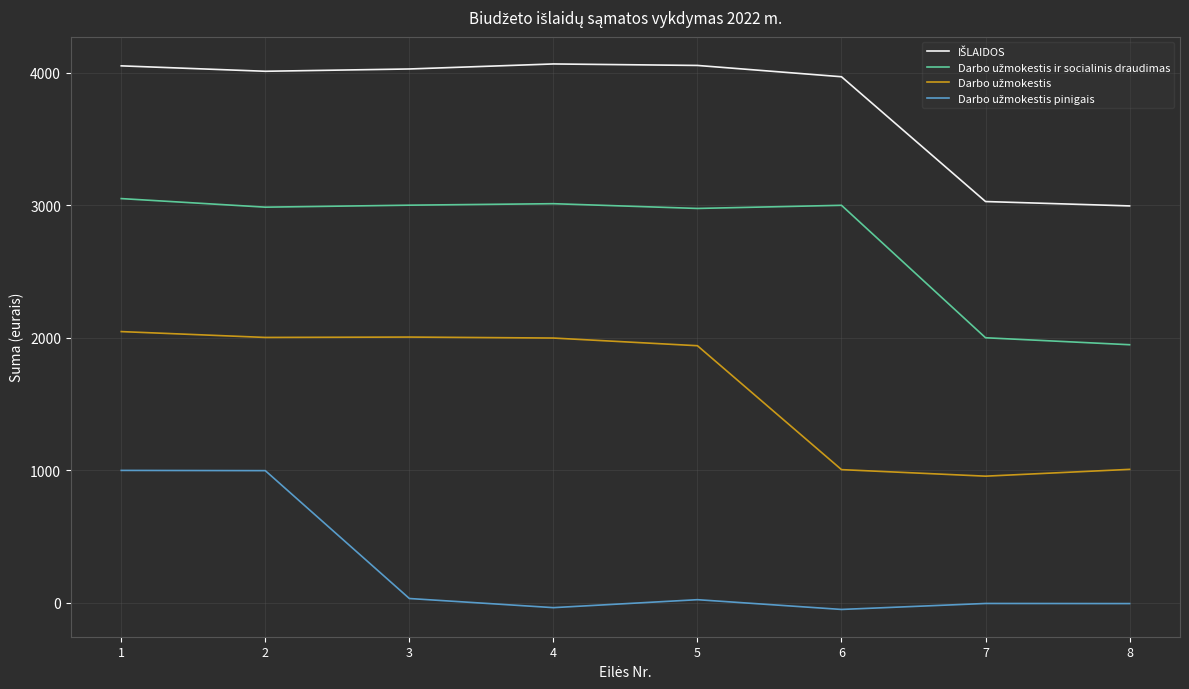

What is the difference between the maximum and minimum values in the Darbo užmokestis ir socialinis draudimas series?

1103.4